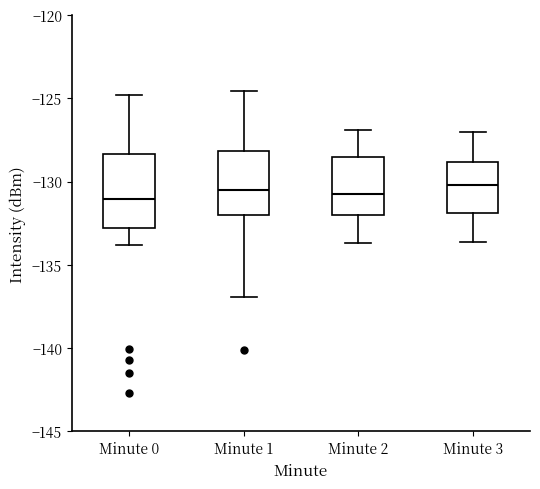

Which box is the tallest, from its lower edge to its upper edge?

Minute 0